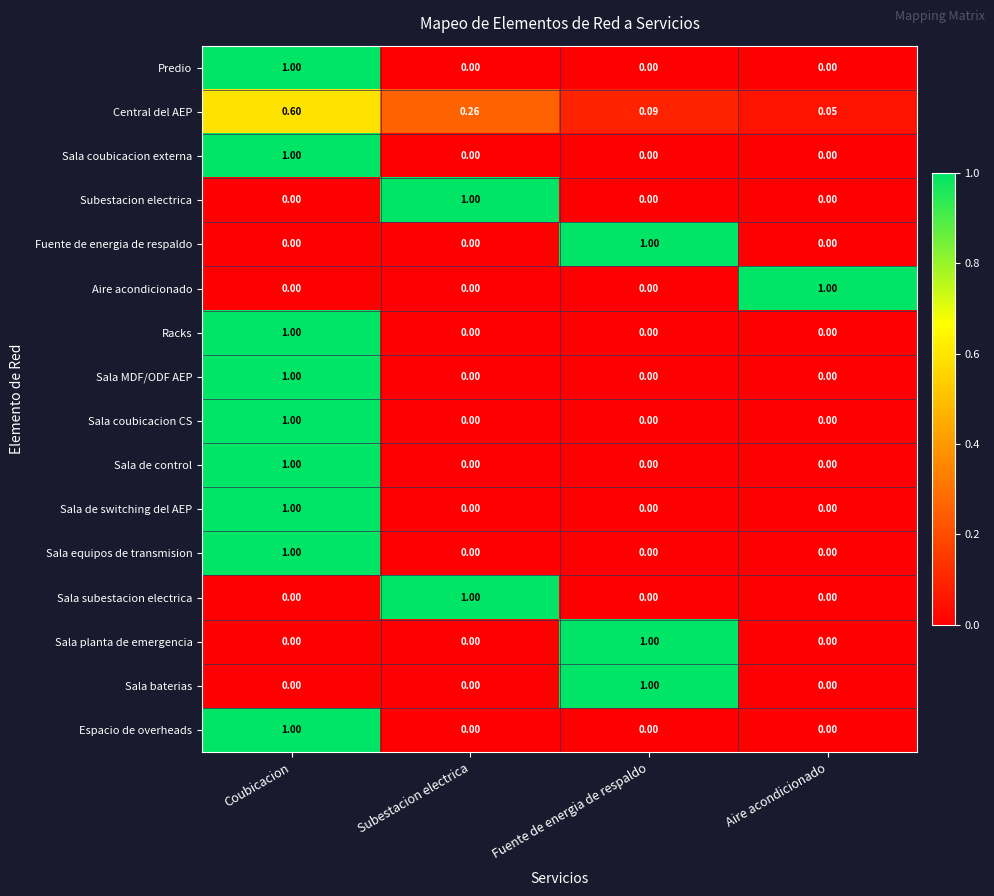

At which category is the sum across all series the highest?

Coubicacion